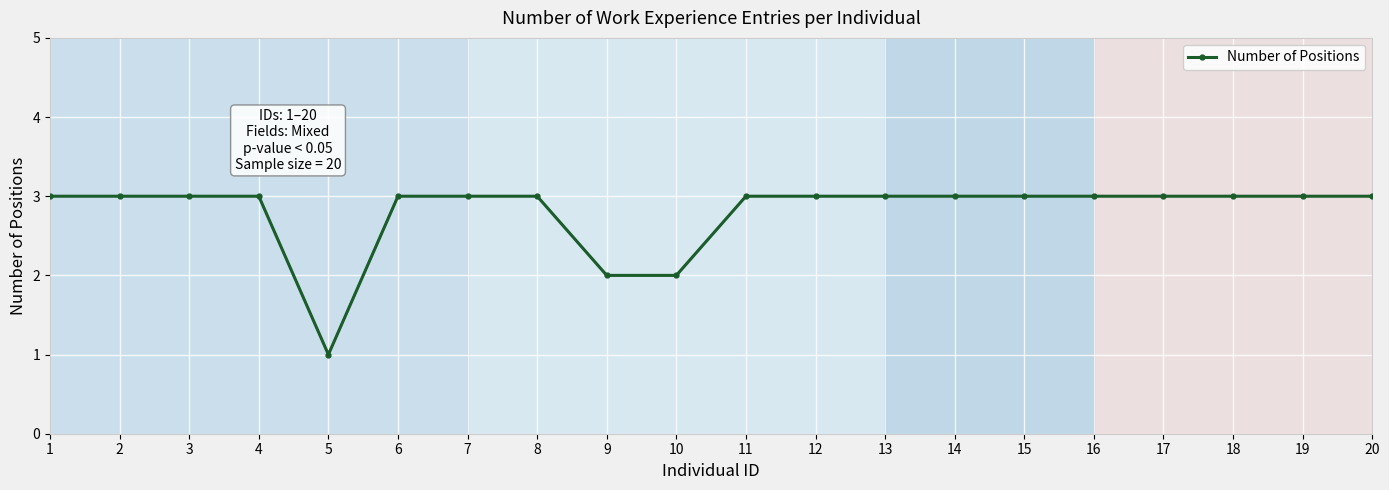

What is the value of the 9th point from the left?

2